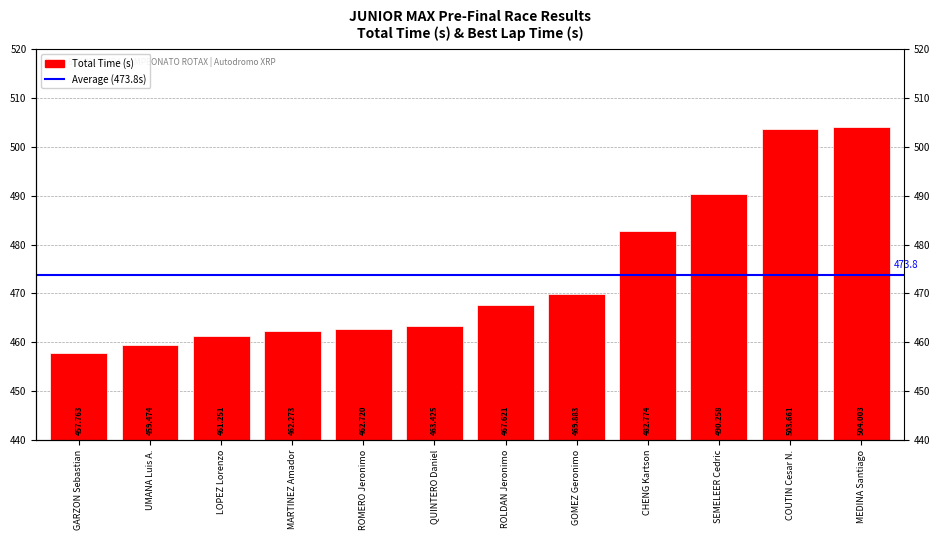

What is the ratio of the value at MARTINEZ Amador to the value at LOPEZ Lorenzo?

1.0